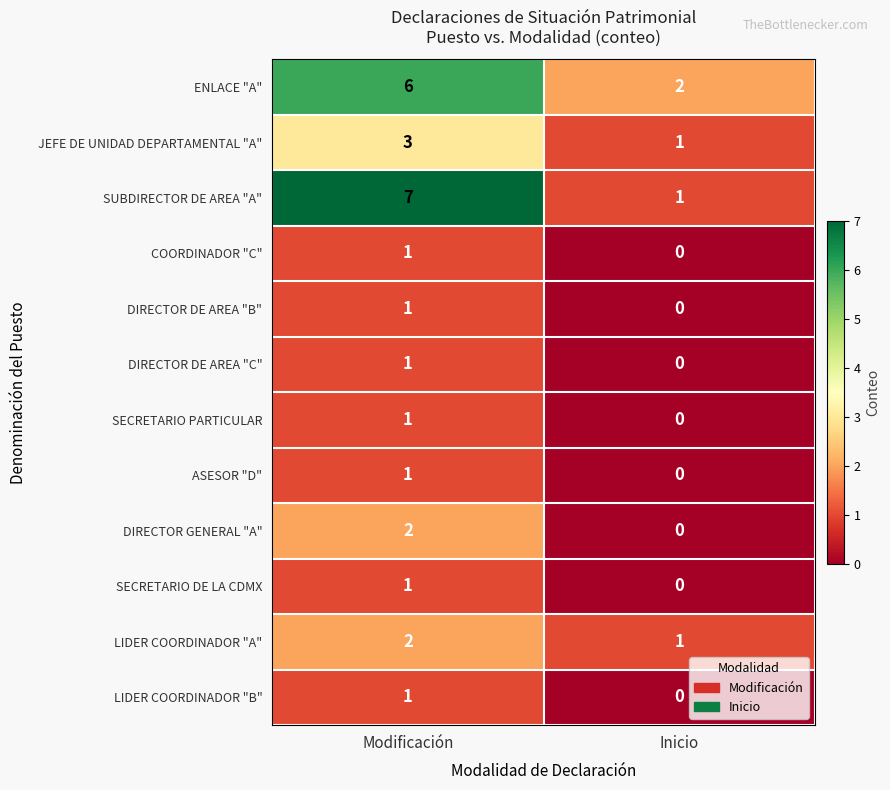

At which category is the sum across all series the highest?

Modificación